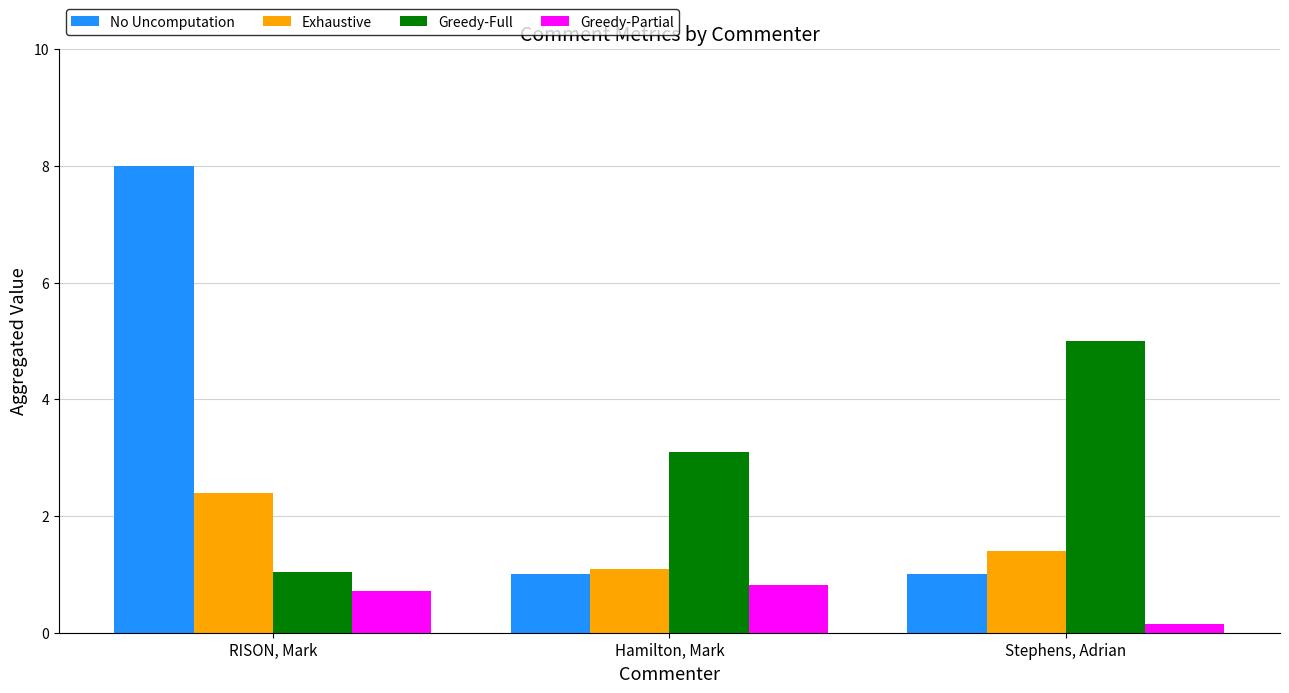

What position from the left is Stephens, Adrian?

3